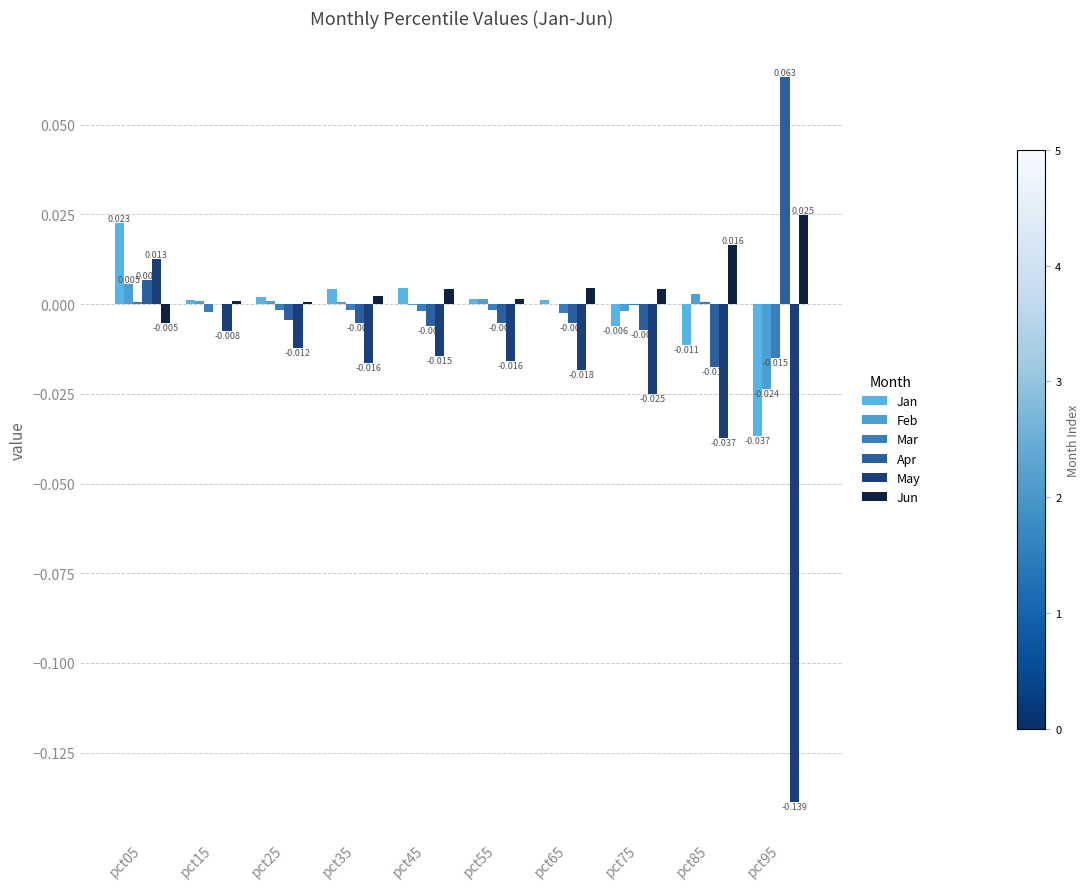

Reading left to right, extract all data points from this chart.

Jan: 0.0	0.0	0.0	0.0	0.0	0.0	0.0	-0.0	-0.0	-0.0
Feb: 0.0	0.0	0.0	0.0	-0.0	0.0	-0.0	-0.0	0.0	-0.0
Mar: 0.0	-0.0	-0.0	-0.0	-0.0	-0.0	-0.0	-0.0	0.0	-0.0
Apr: 0.0	0.0	-0.0	-0.0	-0.0	-0.0	-0.0	-0.0	-0.0	0.1
May: 0.0	-0.0	-0.0	-0.0	-0.0	-0.0	-0.0	-0.0	-0.0	-0.1
Jun: -0.0	0.0	0.0	0.0	0.0	0.0	0.0	0.0	0.0	0.0